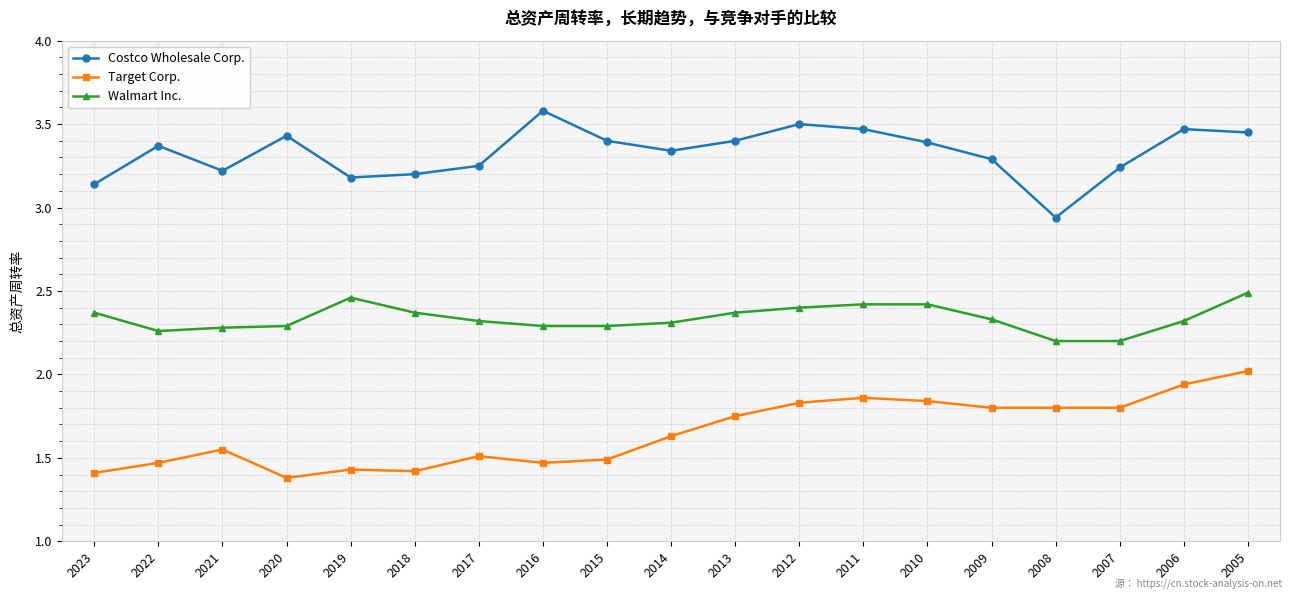

True or false: Walmart Inc. and Costco Wholesale Corp. cross at least once.

False